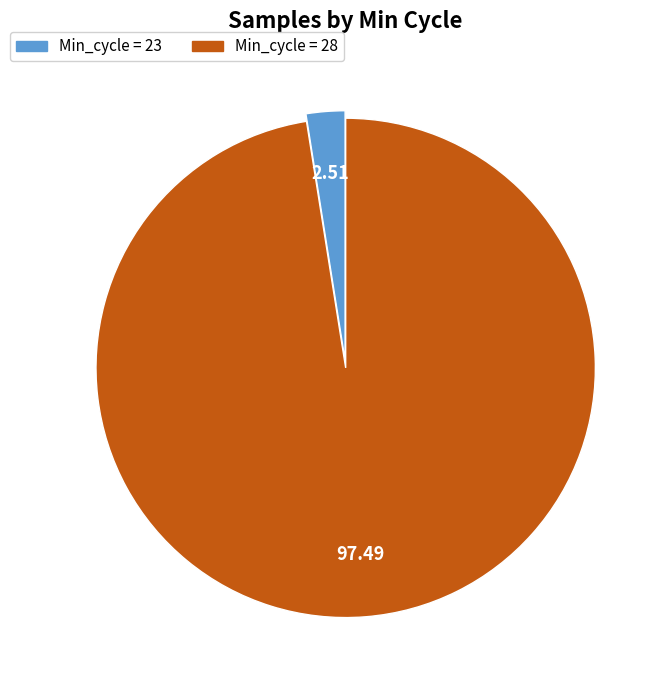

Count the number of slices in the pie.

2